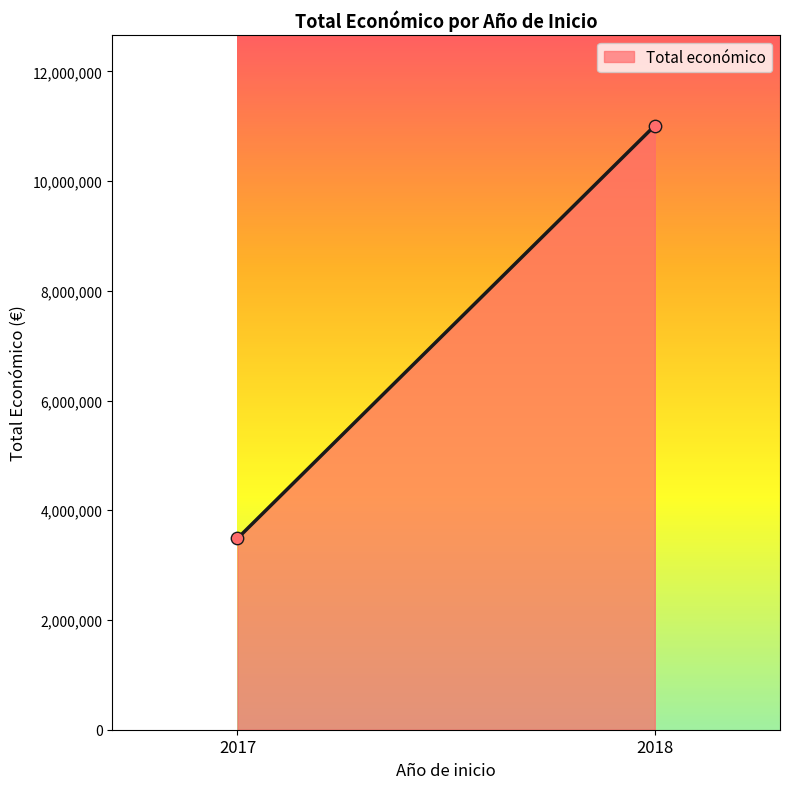

What is the average Y value?

7249288